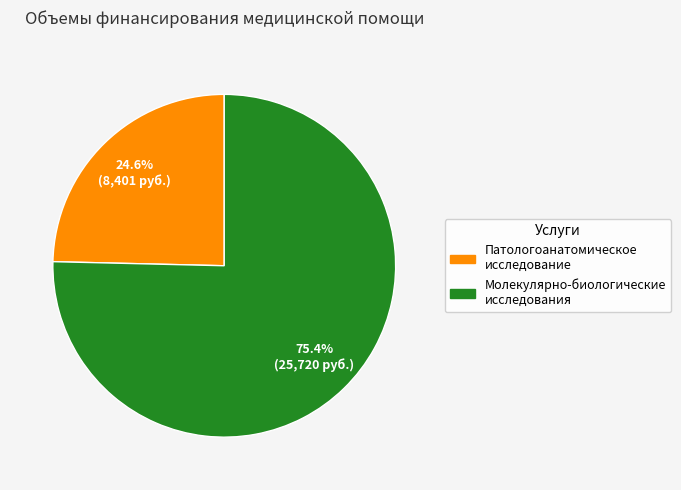

Is there any slice that represents more than half of the pie?

Yes